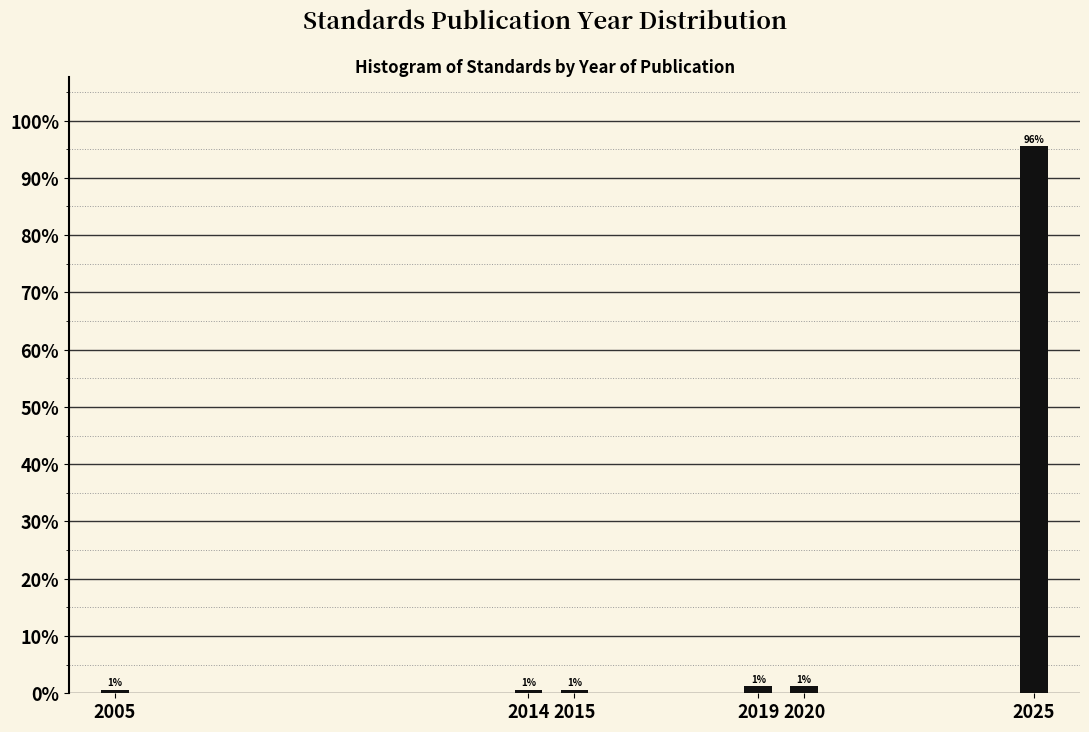

How many bars are there in total?

6